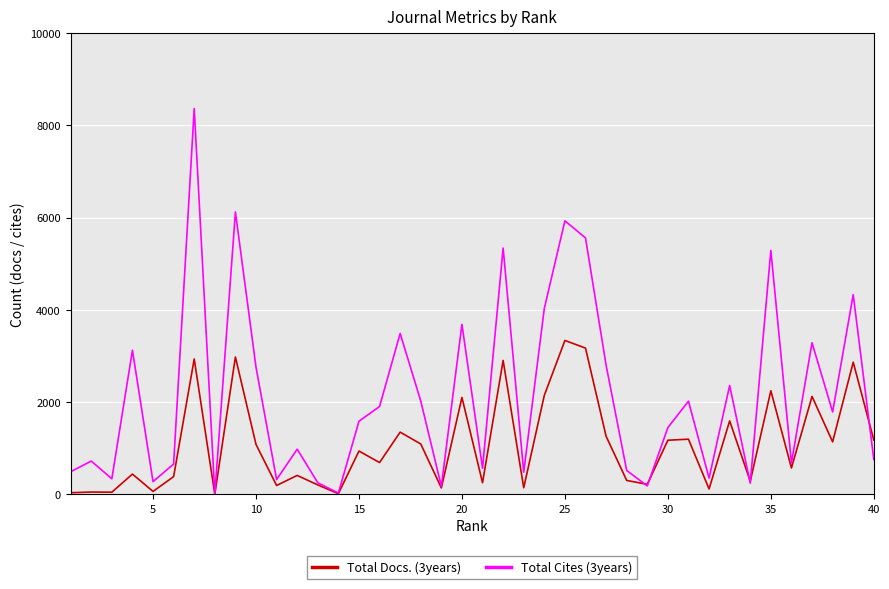

Which series has the widest spread of values?

Total Cites (3years)